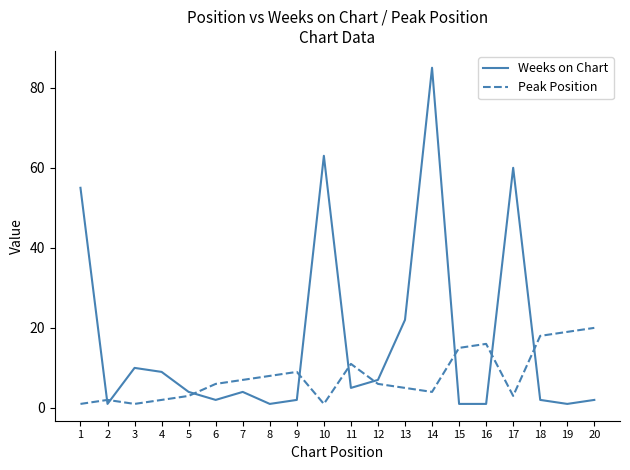

What is the difference between the Weeks on Chart values at 18 and 14?

83